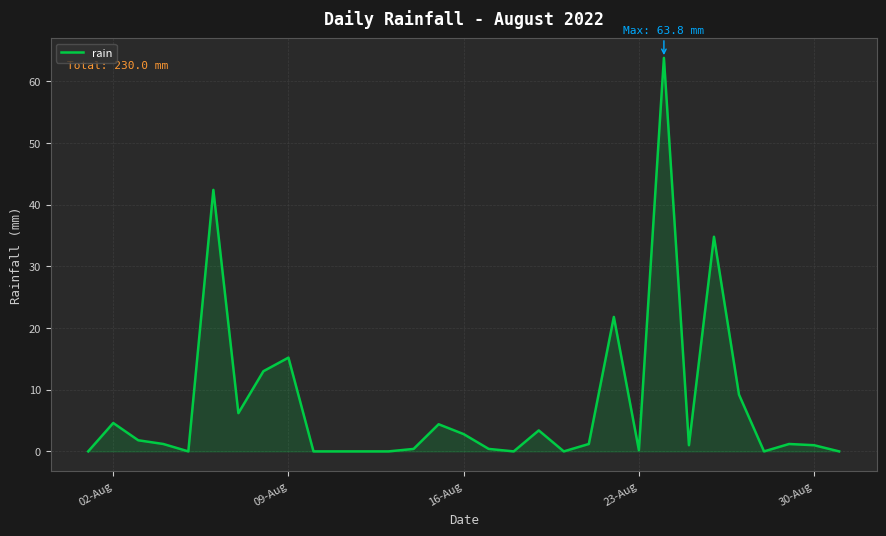

What is the difference between the maximum and minimum values?

63.8